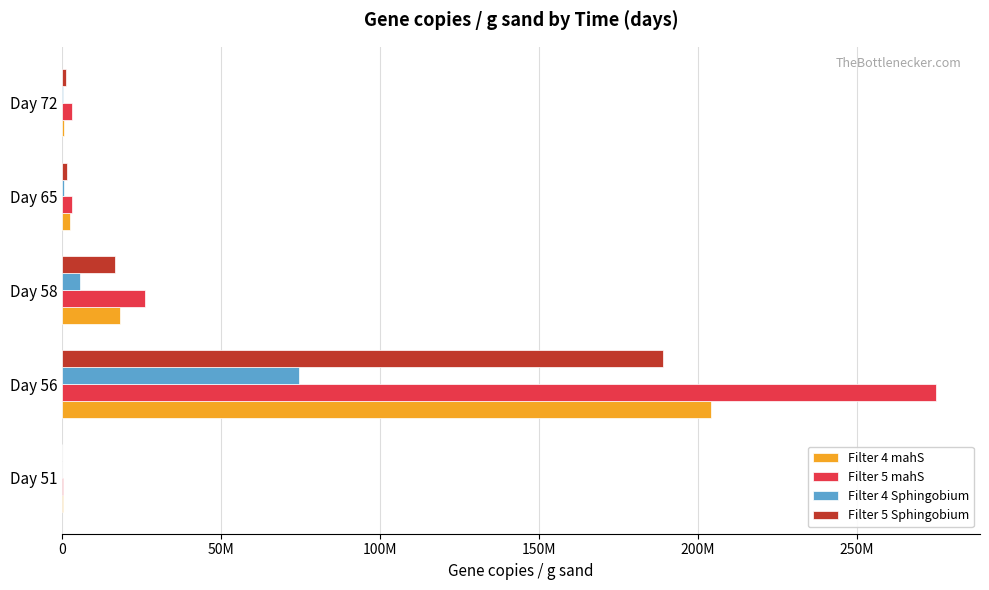

Rank the series by their maximum value, from lowest to highest.

Filter 4 Sphingobium, Filter 5 Sphingobium, Filter 4 mahS, Filter 5 mahS